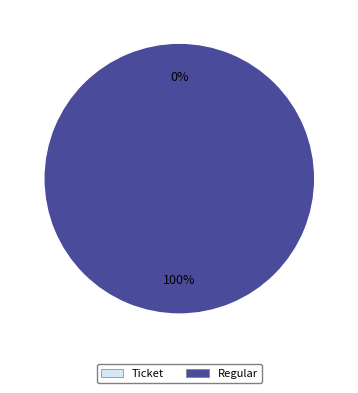

To the nearest percent, what percentage of the pie is Regular (io_index=57)?

100%